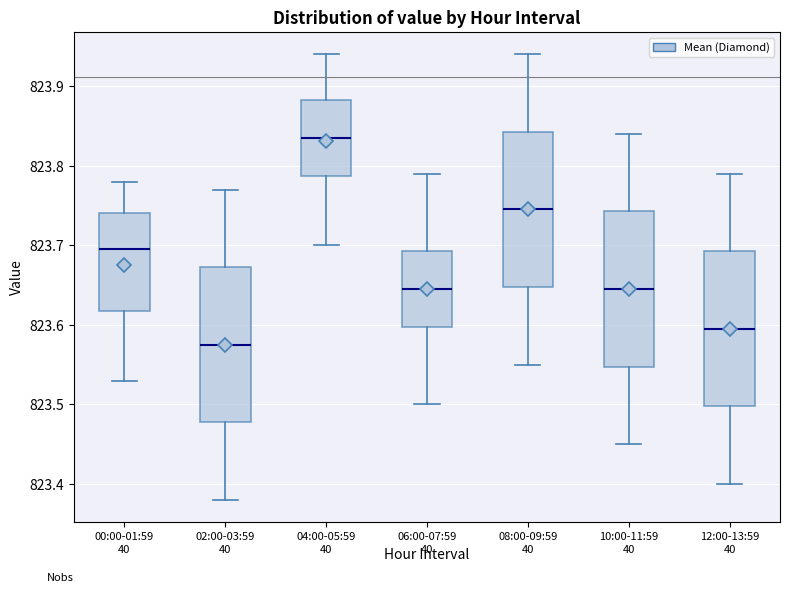

Which box's median line is the lowest?

02:00-03:59